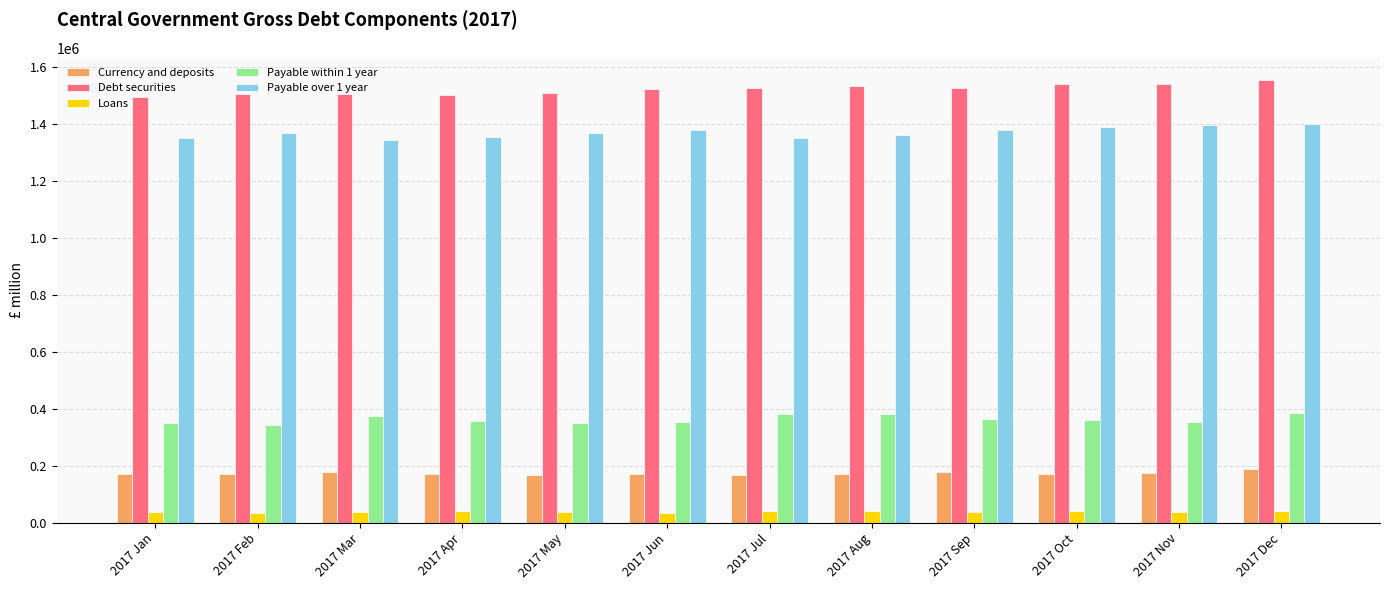

What is the sum of the Payable within 1 year values at 2017 Jul and 2017 Apr?

739313